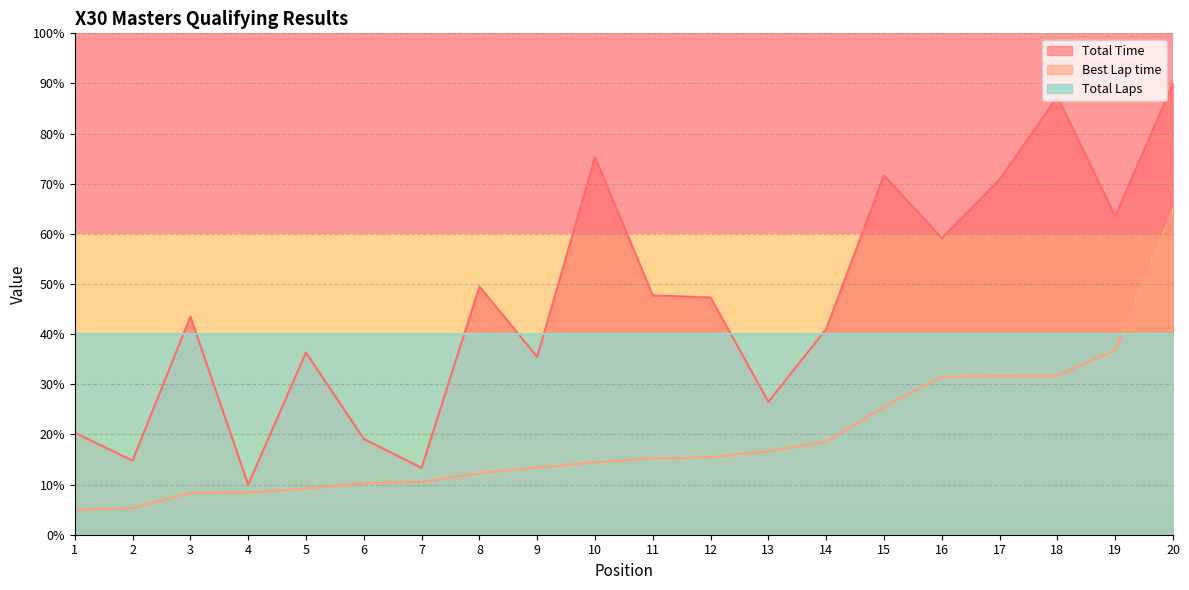

In Total Time, how many points are higher than both neighbors (excluding endpoints)?

6